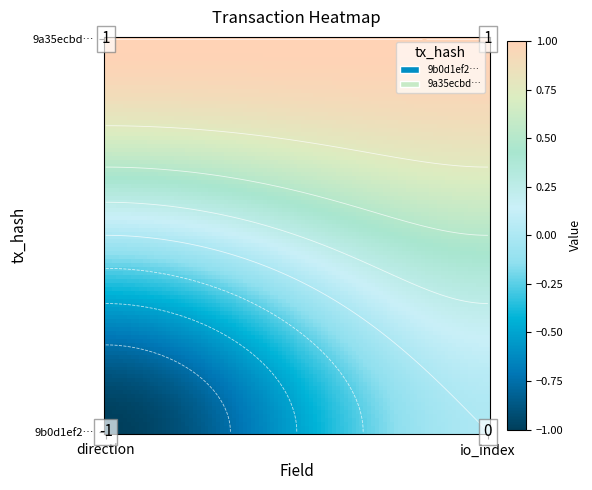

Rank the series by their average value, from lowest to highest.

9b0d1ef26adc2d9d569a1c026808974fd99c9c9, 9a35ecbdb480e709ea7ed2731f07384da0c1a35